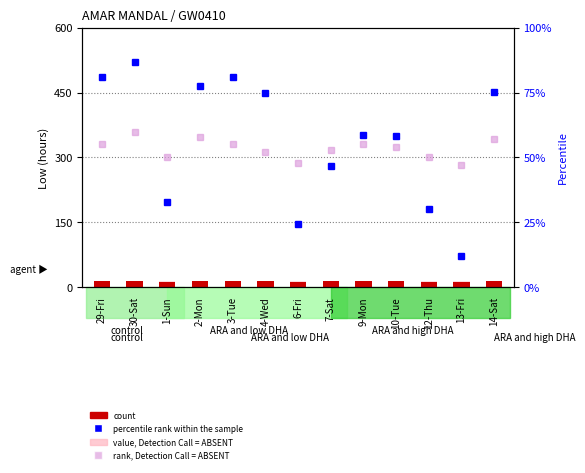

What is the maximum value shown in the chart?

87.0